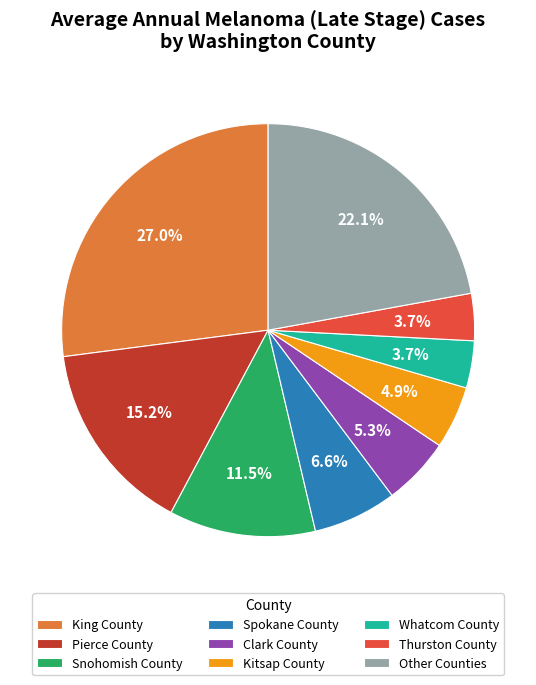

Does Kitsap County account for over 50% of the chart?

No